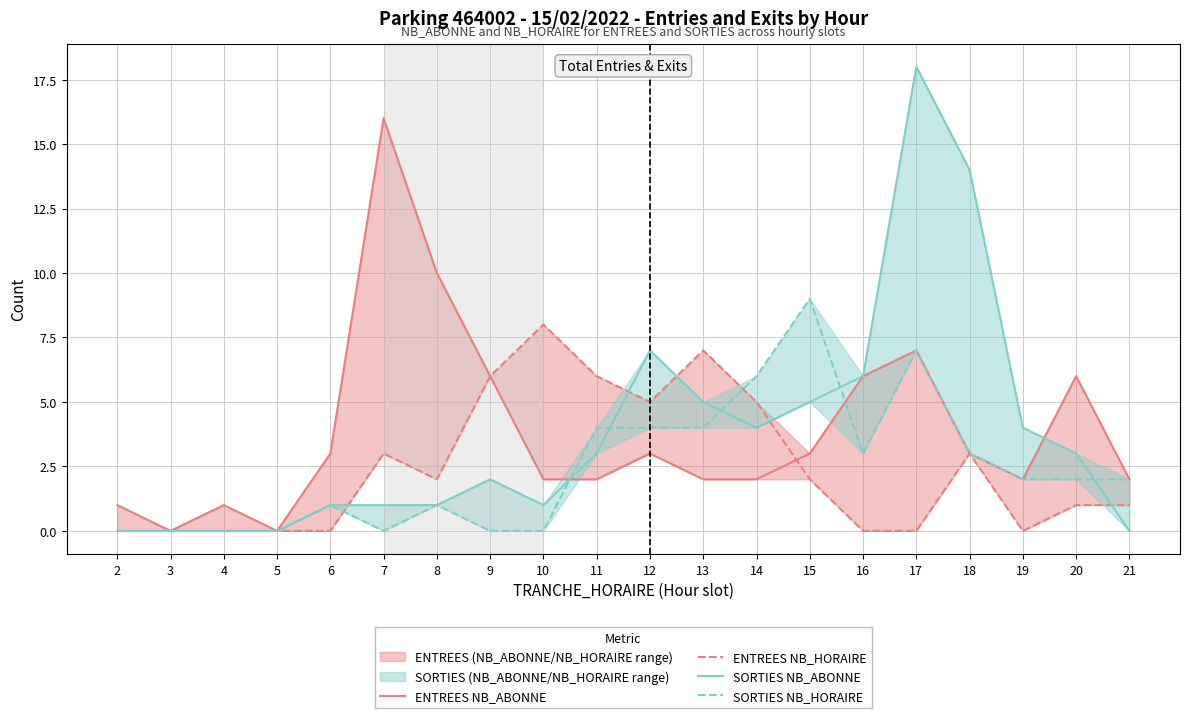

How many interior local peaks does the SORTIES NB_HORAIRE series have?

4